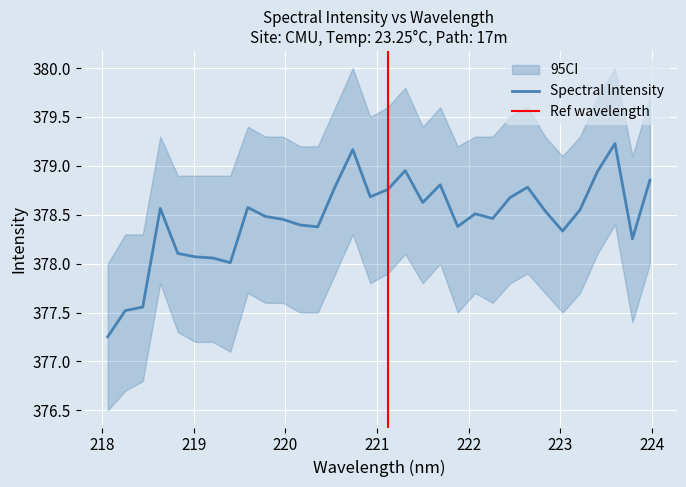

How many interior local valleys (lower than both neighbors) does the data have?

8